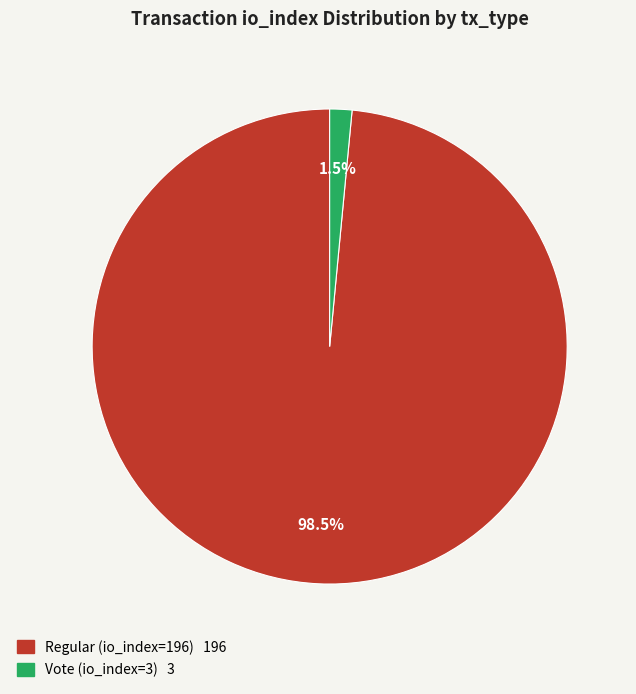

Between Vote (io_index=3) and Regular (io_index=196), which is larger?

Regular (io_index=196)